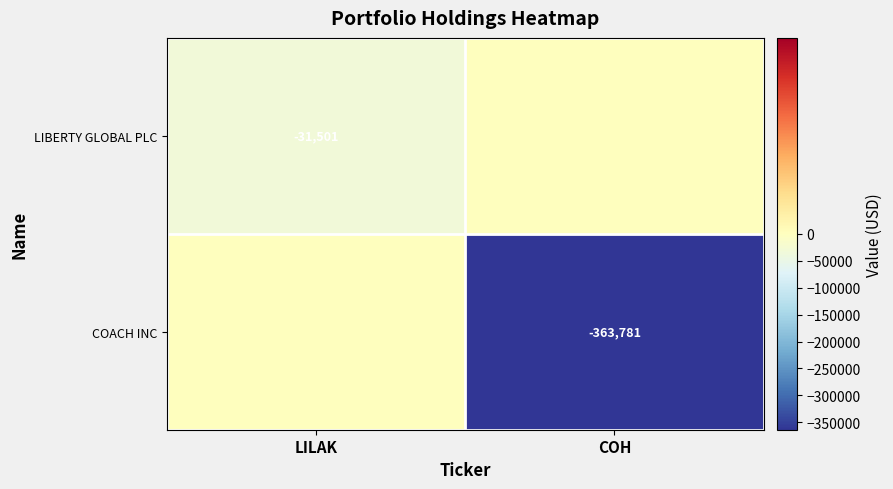

Is it true that LIBERTY GLOBAL PLC equals -55355 at LILAK?

False